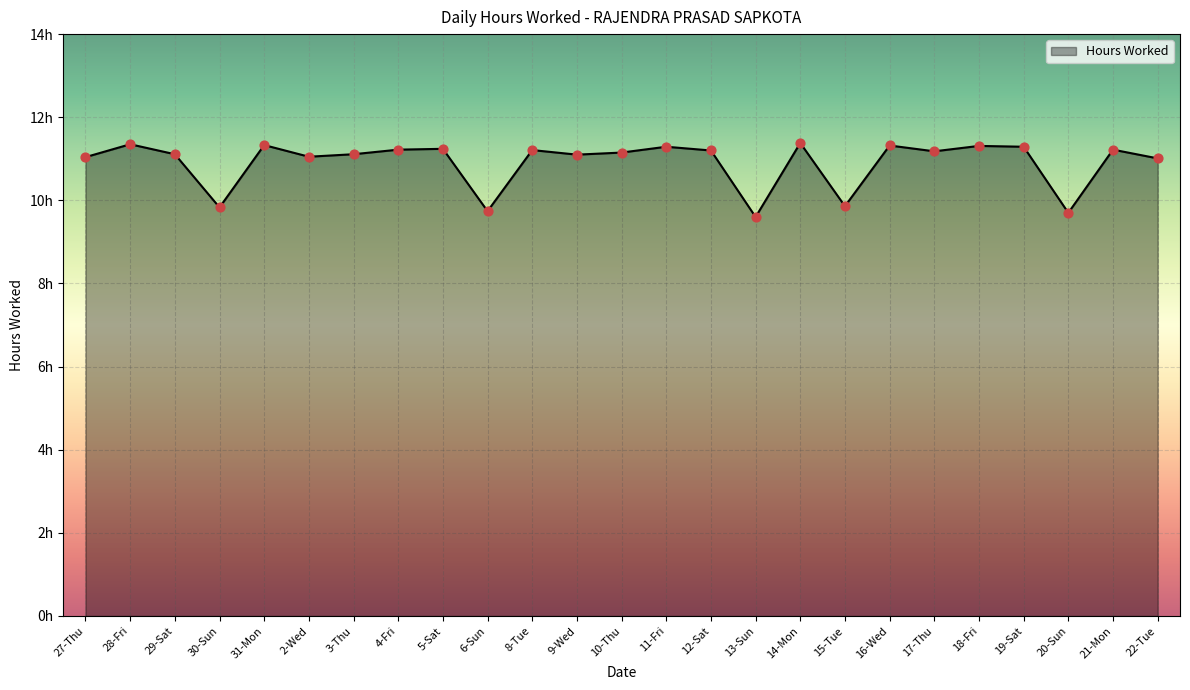

What is the change in value from 9-Wed to 19-Sat?

+0.2